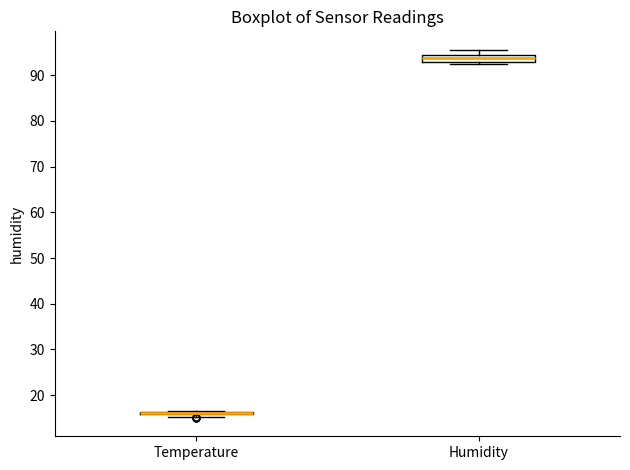

Comparing the boxes themselves (not the whiskers), which one is the tallest?

Humidity